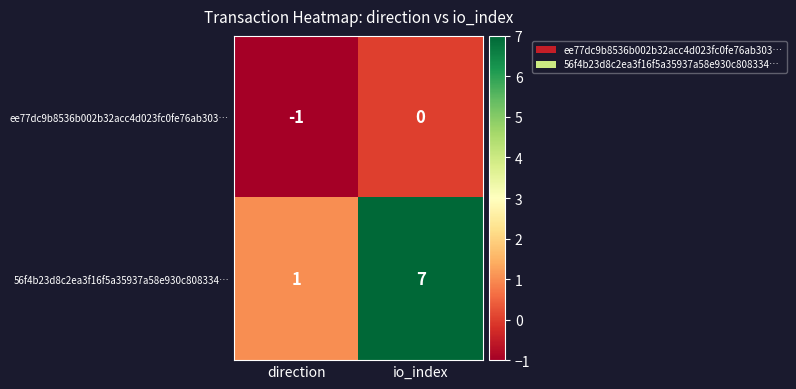

Count the number of data series in this chart.

2